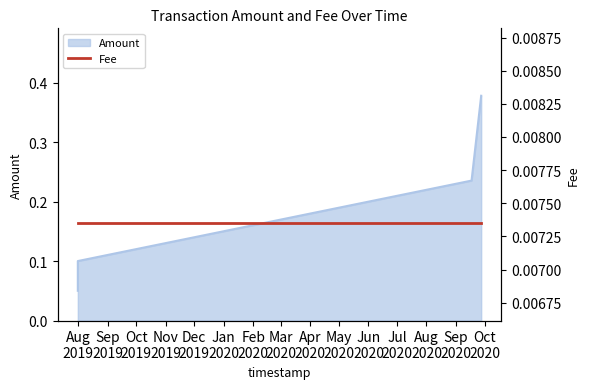

What is the label of the 4th point from the left?

2020-09-27 11:04:42